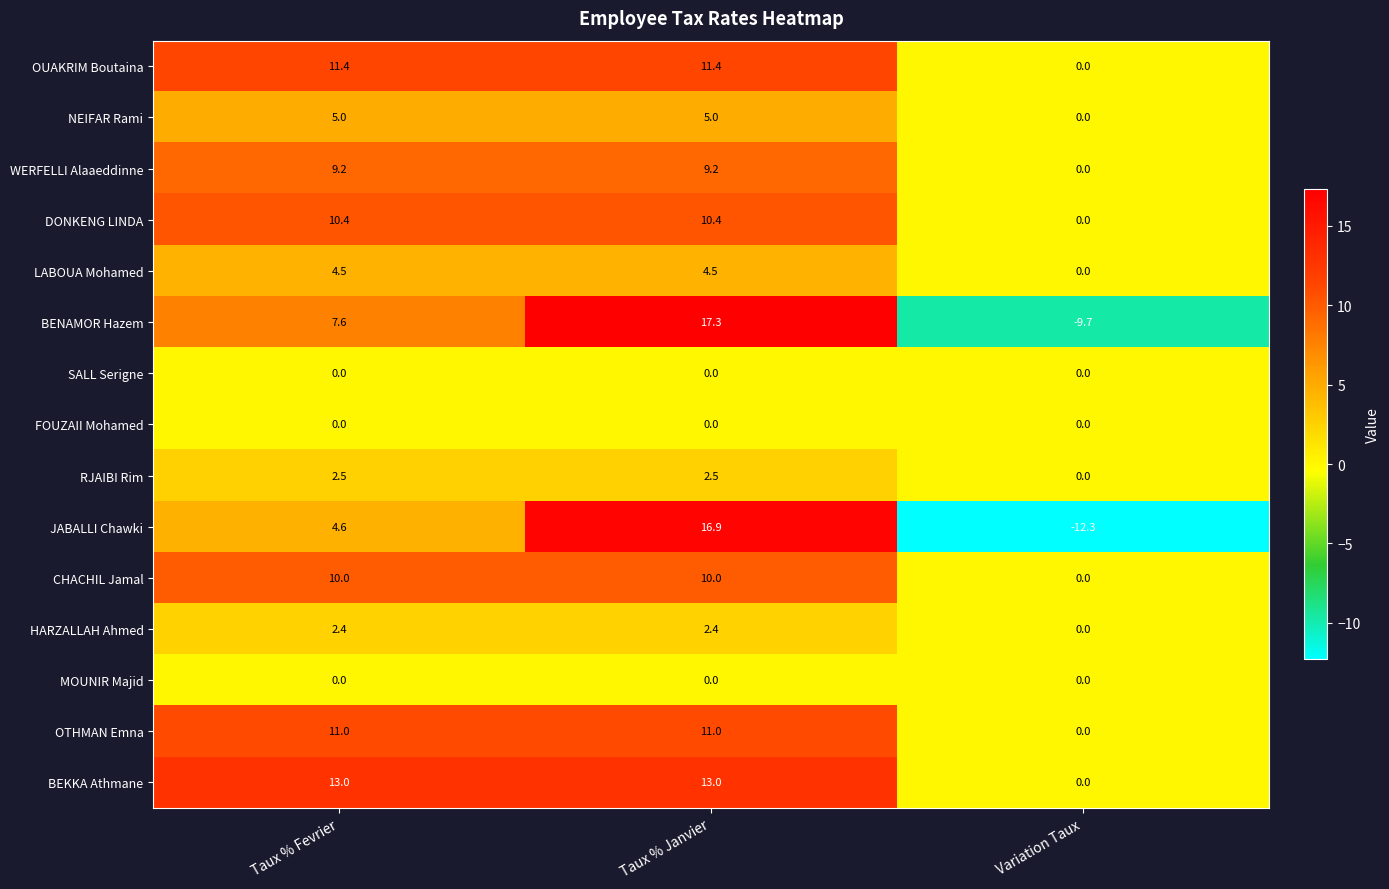

What is the sum of all CHACHIL Jamal values?

20.0